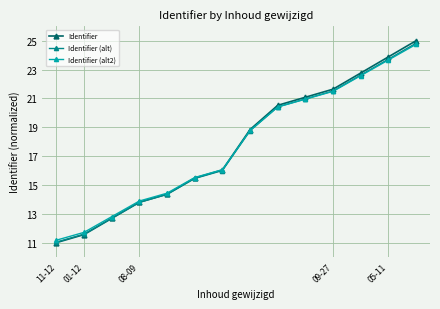

Which series has the widest spread of values?

Identifier